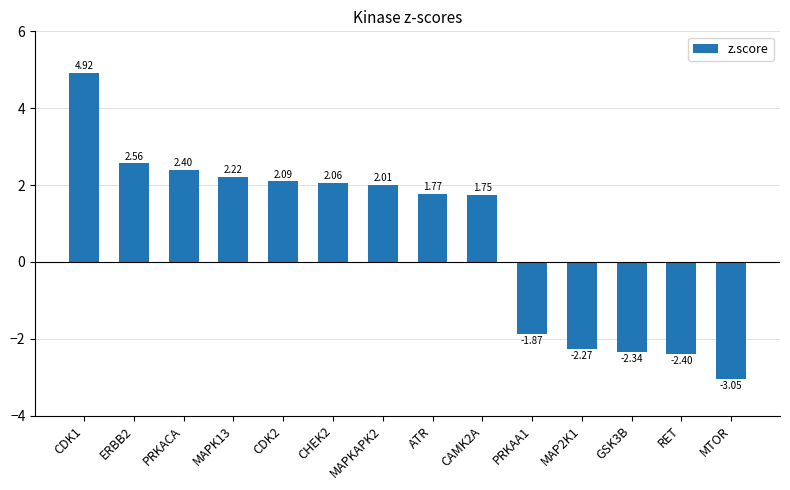

List the labels in order of value, largest first.

CDK1, ERBB2, PRKACA, MAPK13, CDK2, CHEK2, MAPKAPK2, ATR, CAMK2A, PRKAA1, MAP2K1, GSK3B, RET, MTOR